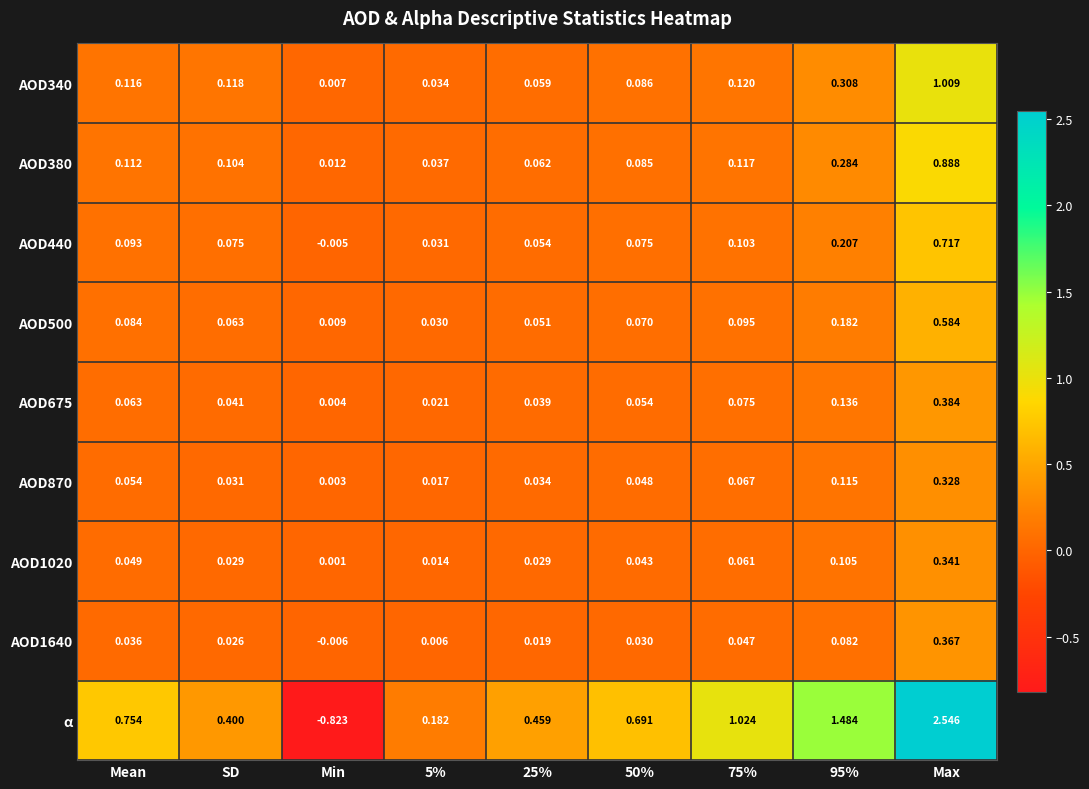

At which label is AOD870 closest to 0?

Min